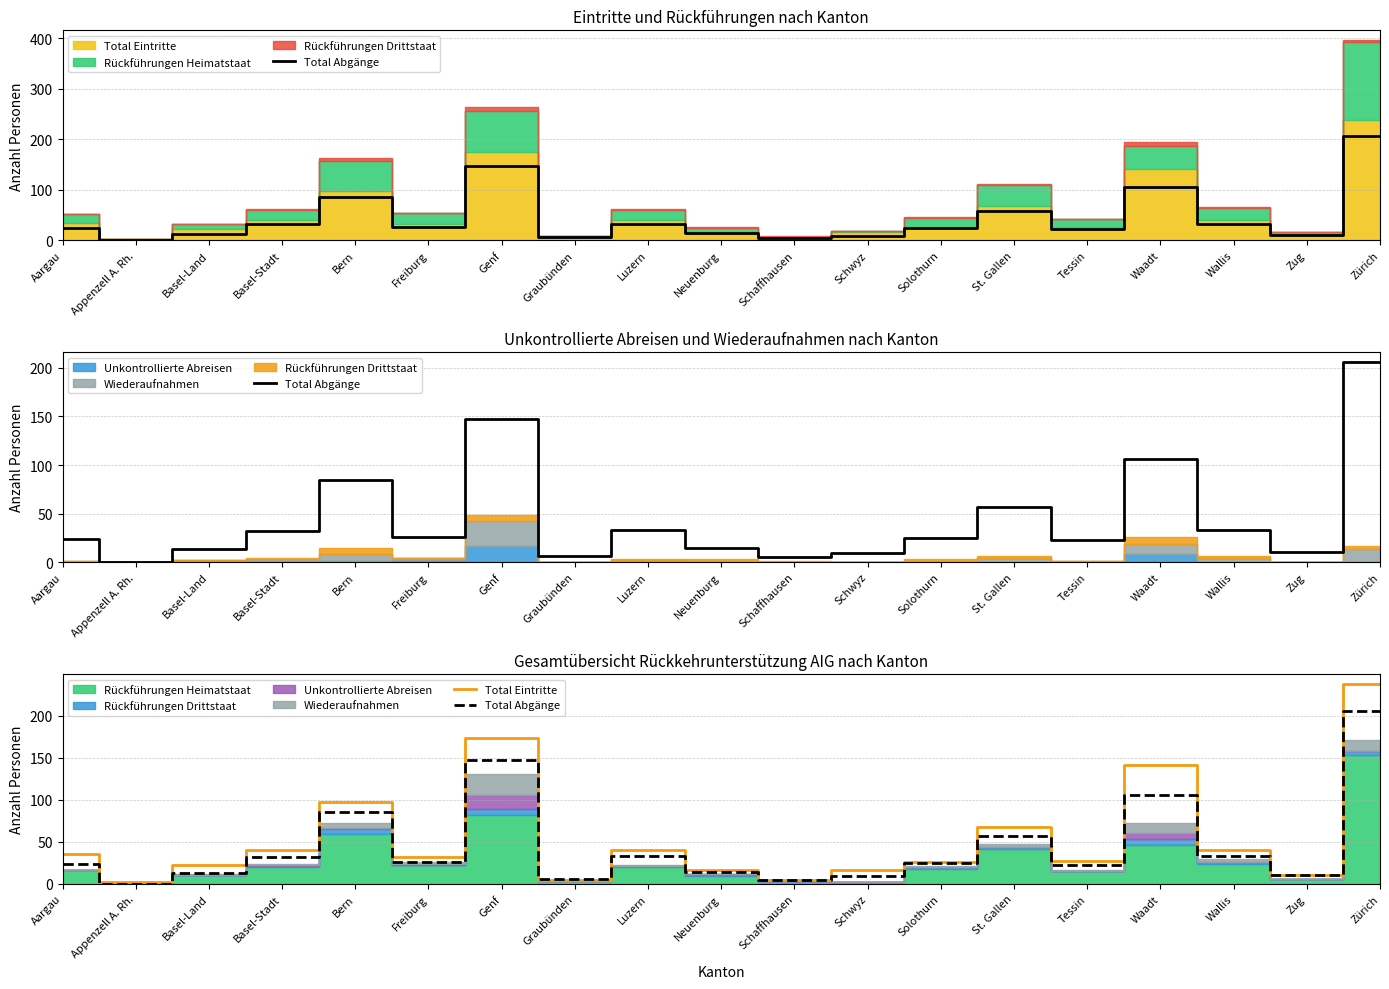

At how many categories does at least one series exceed 218?

1